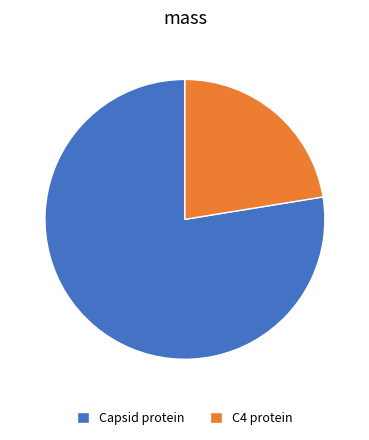

Count the number of slices in the pie.

2